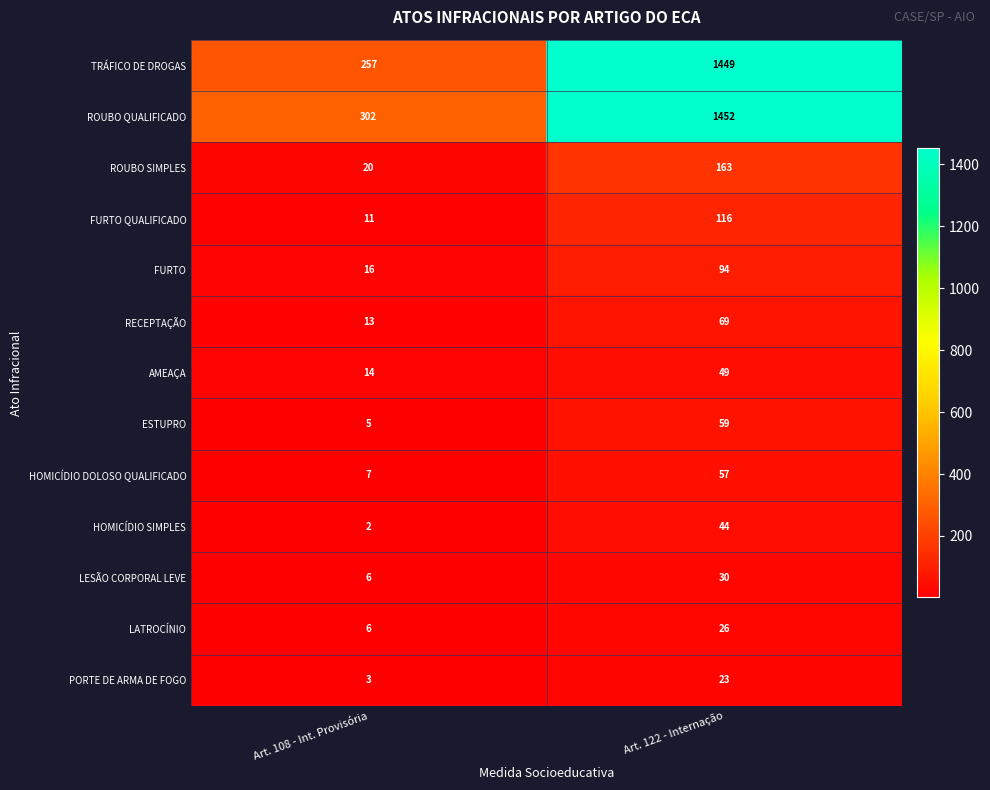

Reading left to right, list all the values displayed in this chart.

TRÁFICO DE DROGAS: Art. 108 - Int. Provisória=257	Art. 122 - Internação=1449
ROUBO QUALIFICADO: Art. 108 - Int. Provisória=302	Art. 122 - Internação=1452
ROUBO SIMPLES: Art. 108 - Int. Provisória=20	Art. 122 - Internação=163
FURTO QUALIFICADO: Art. 108 - Int. Provisória=11	Art. 122 - Internação=116
FURTO: Art. 108 - Int. Provisória=16	Art. 122 - Internação=94
RECEPTAÇÃO: Art. 108 - Int. Provisória=13	Art. 122 - Internação=69
AMEAÇA: Art. 108 - Int. Provisória=14	Art. 122 - Internação=49
ESTUPRO: Art. 108 - Int. Provisória=5	Art. 122 - Internação=59
HOMICÍDIO DOLOSO QUALIFICADO: Art. 108 - Int. Provisória=7	Art. 122 - Internação=57
HOMICÍDIO SIMPLES: Art. 108 - Int. Provisória=2	Art. 122 - Internação=44
LESÃO CORPORAL LEVE: Art. 108 - Int. Provisória=6	Art. 122 - Internação=30
LATROCÍNIO: Art. 108 - Int. Provisória=6	Art. 122 - Internação=26
PORTE DE ARMA DE FOGO: Art. 108 - Int. Provisória=3	Art. 122 - Internação=23